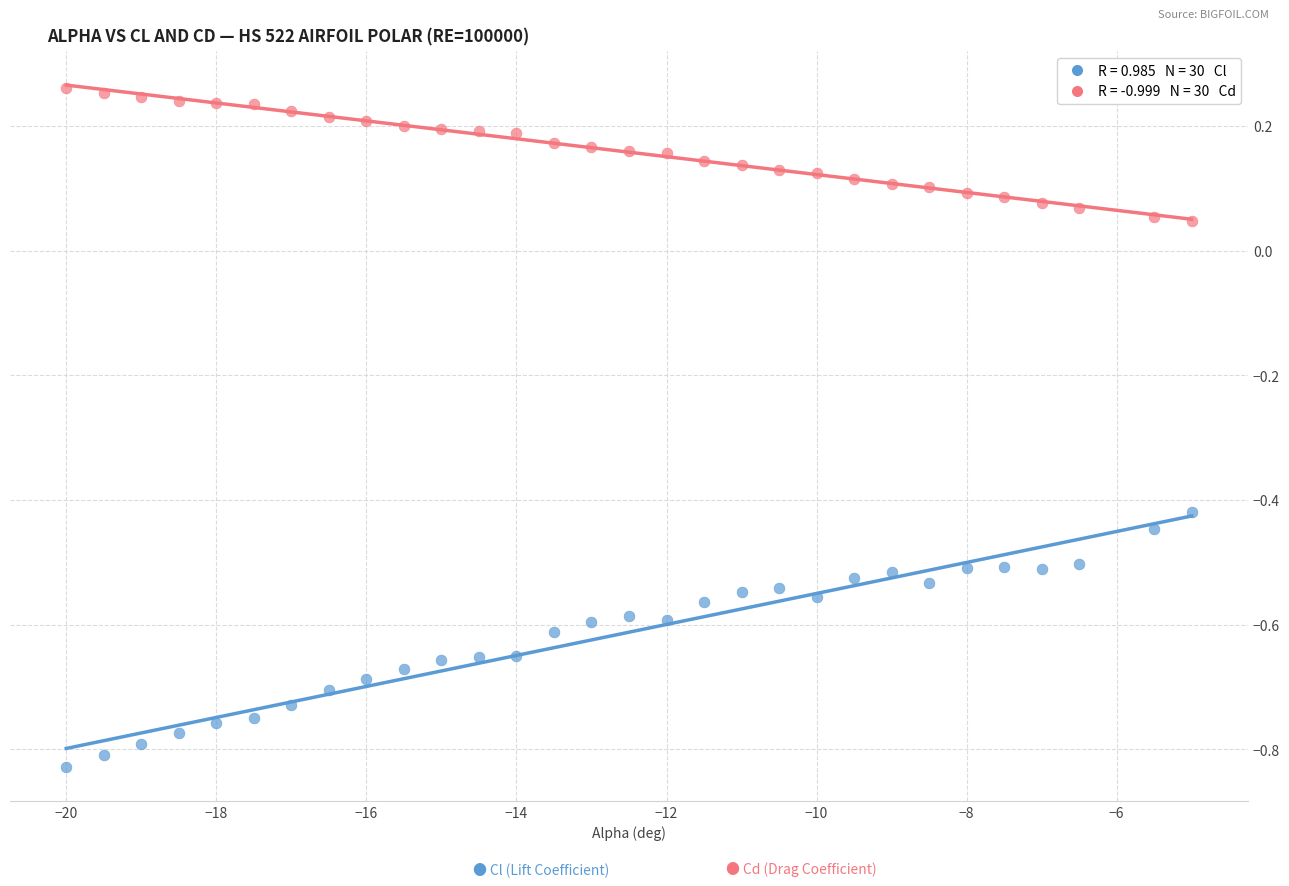

Across all data points, what is the range of Y values (max minus min)?

1.1